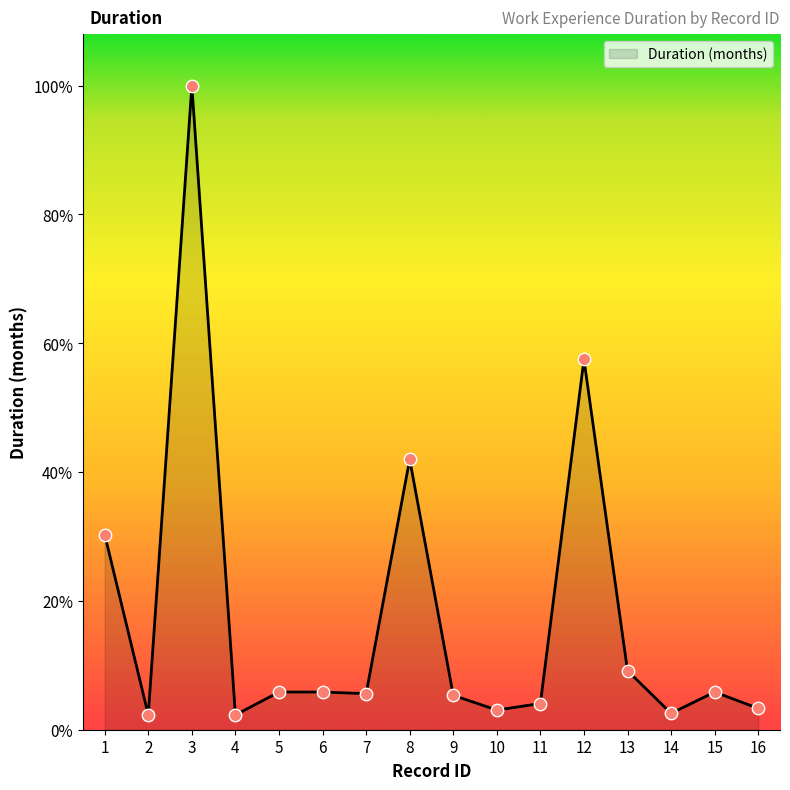

What is the ratio of the value at 8 to the value at 9?

7.9